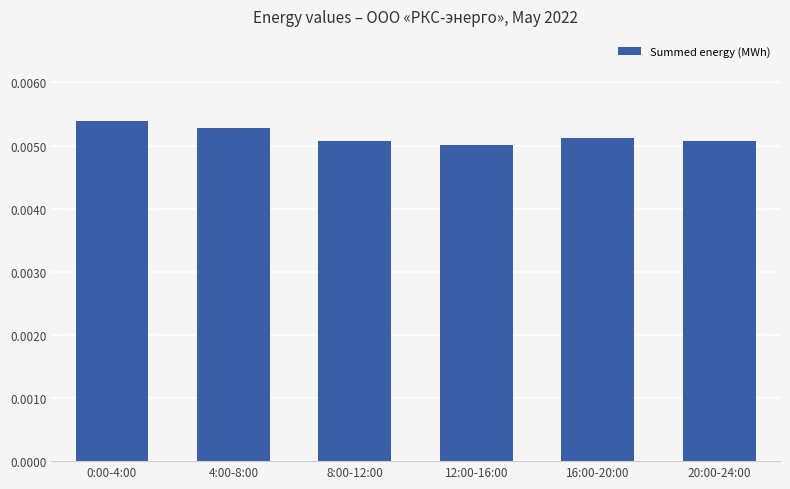

What is the label of the 2nd bar from the left?

4:00-8:00